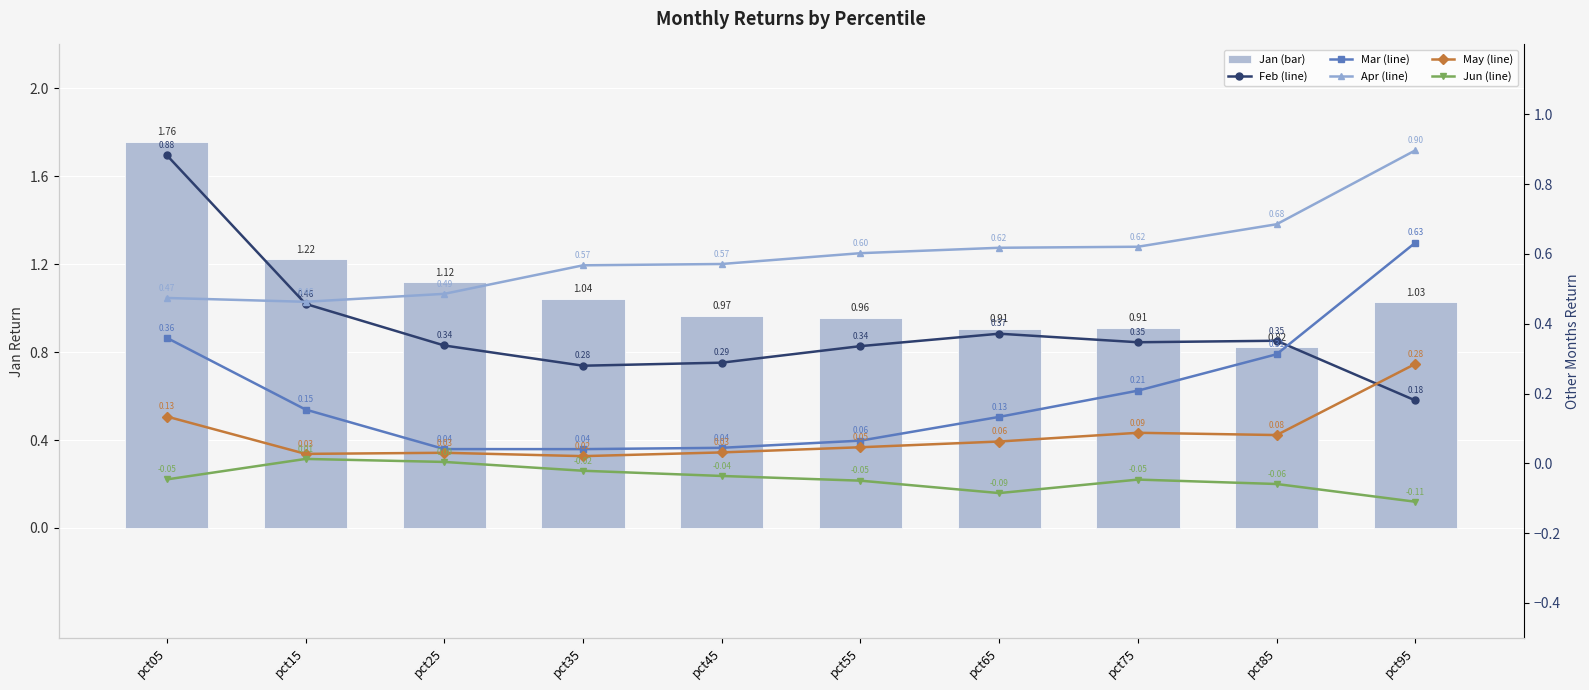

True or false: Mar (line) has a value of 0.5 at pct05.

False